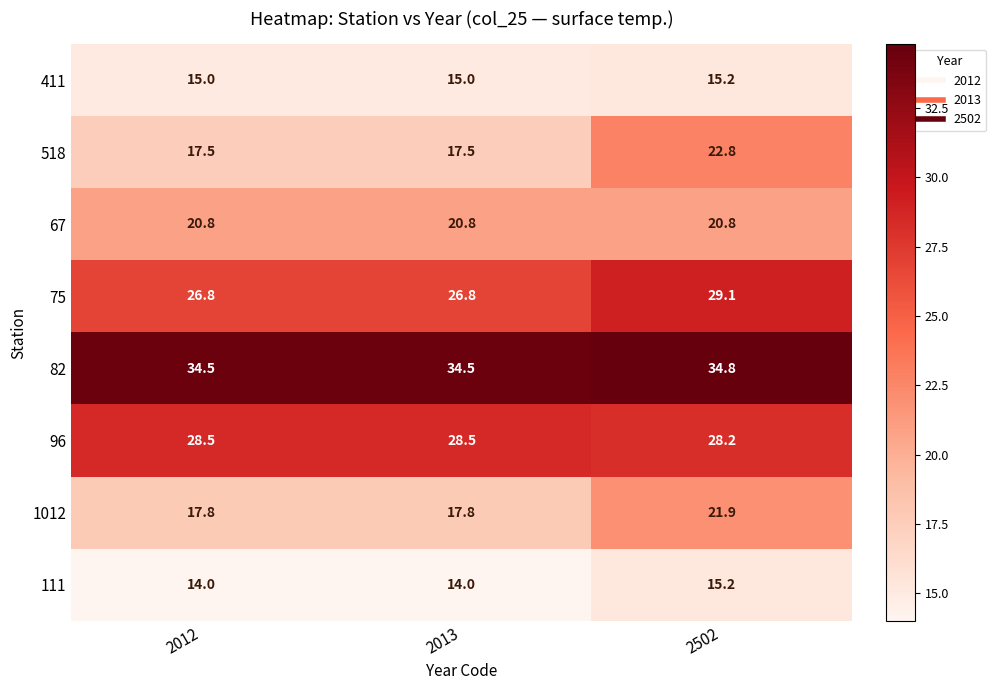

At how many categories does at least one series exceed 26?

3